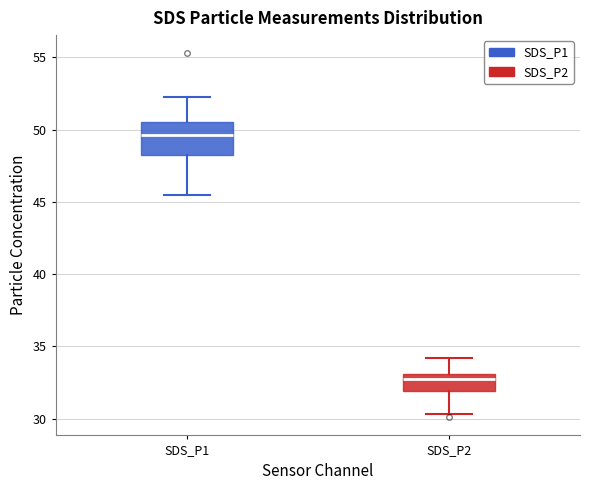

Comparing the boxes themselves (not the whiskers), which one is the tallest?

SDS_P1